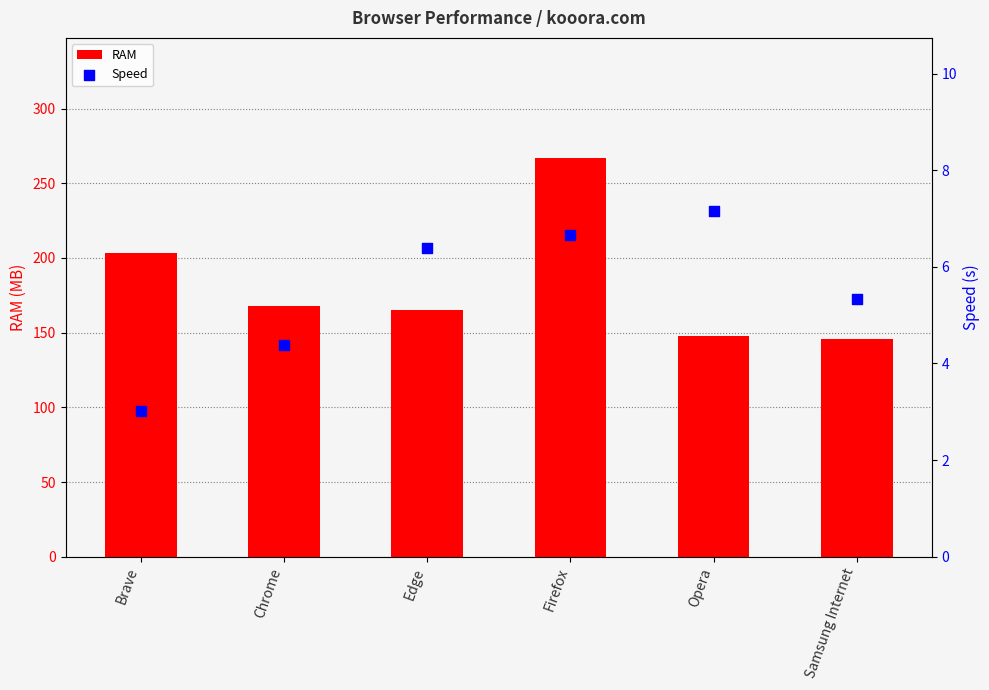

Which series has the largest total across all categories?

RAM